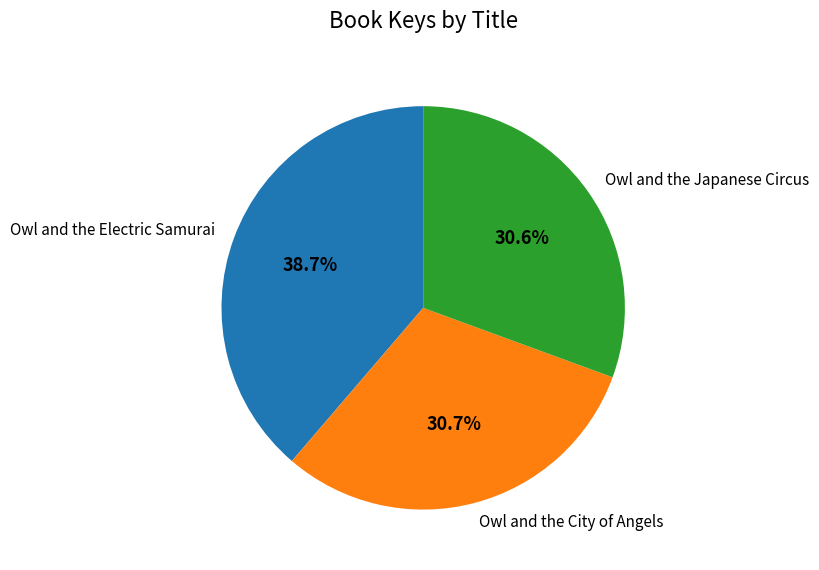

Which slice is the largest?

Owl and the Electric Samurai